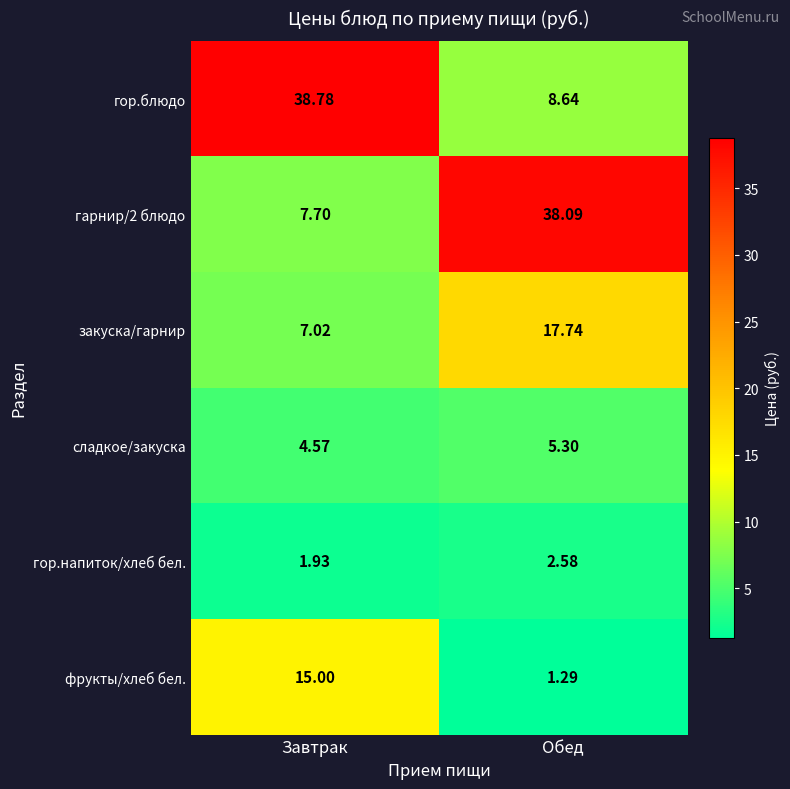

Where does the сладкое/закуска series first go above 5?

Обед